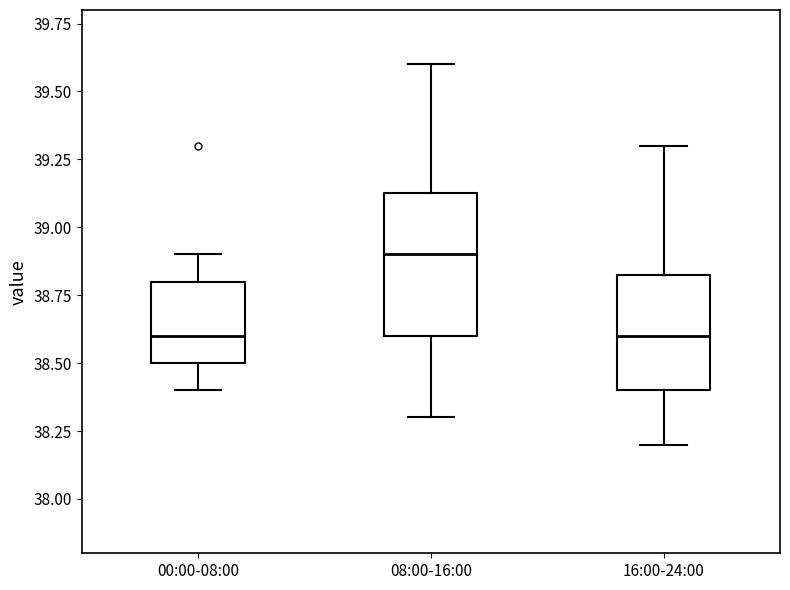

Where does the upper whisker of the box for 00:00-08:00 end on the y-axis? The values are not printed on the chart, so give them approximately, as read against the axis.

38.90